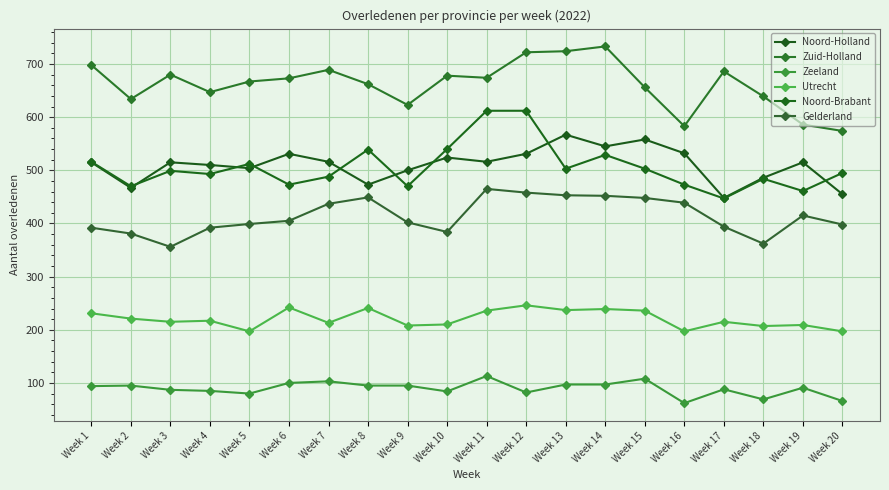

Is this an area chart (filled region under the line)?

No